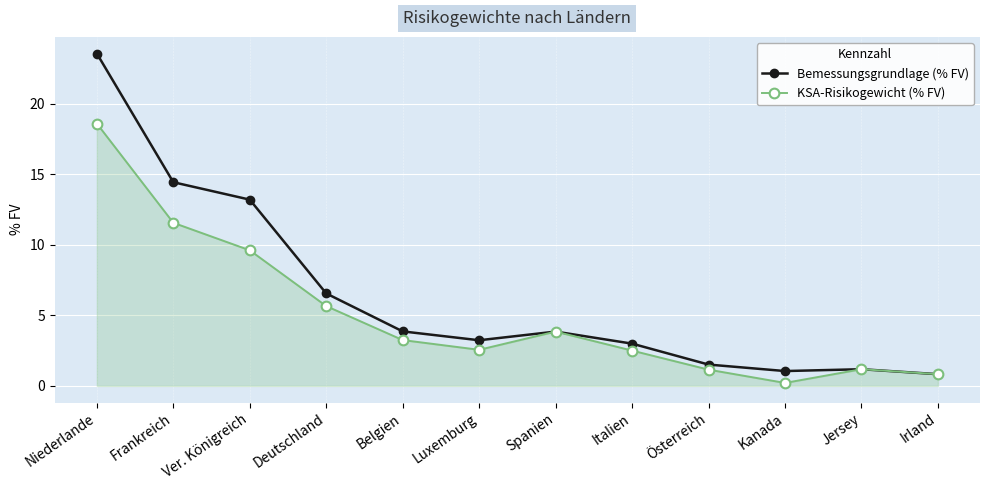

What is the value of the KSA-Risikogewicht (% FV) point at the 9th from the left?

1.2